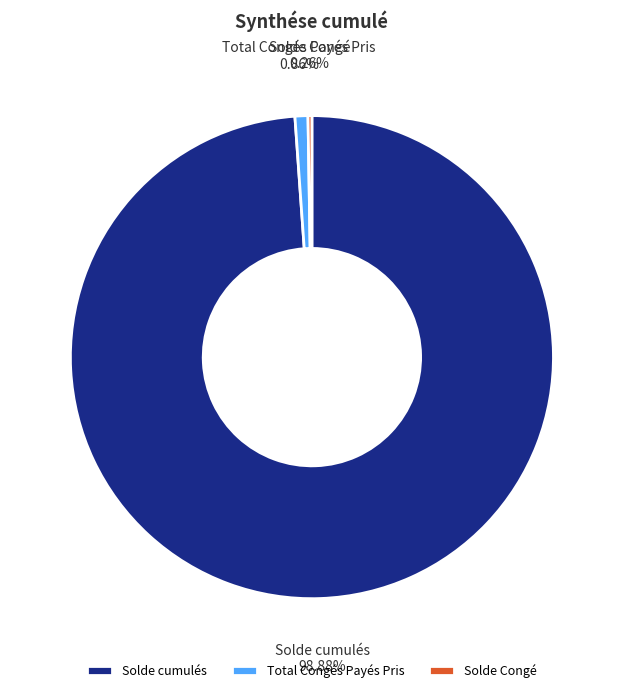

To the nearest percent, what is the difference between the Solde cumulés and Total Congés Payés Pris slice percentages?

98%